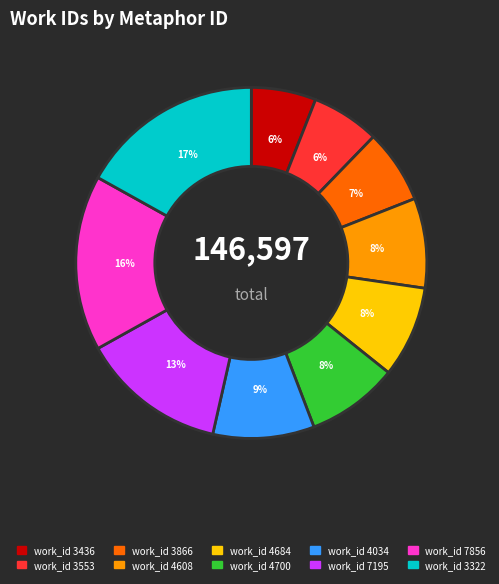

To the nearest percent, what is the difference between the largest and smallest slice percentages?

11%